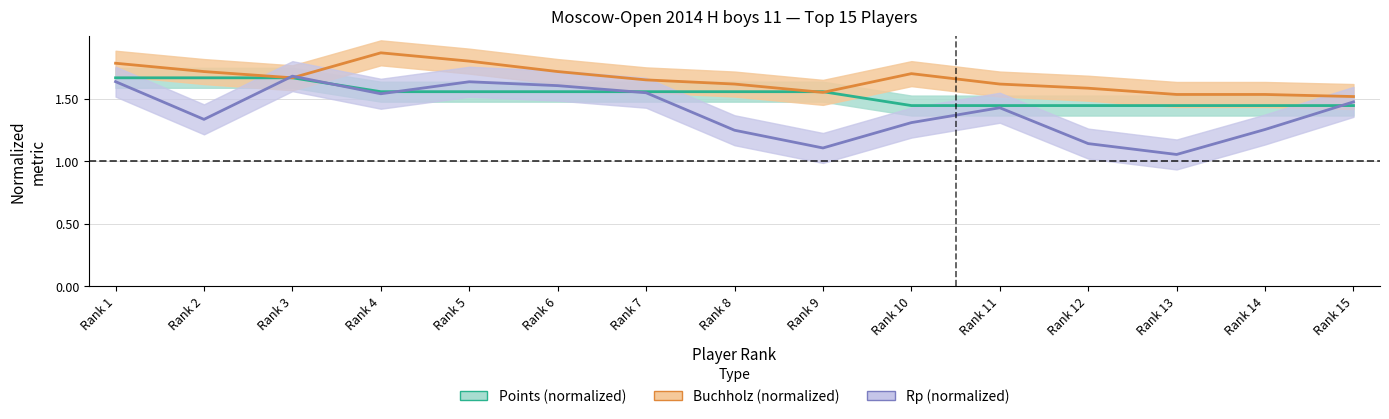

What is the greatest value displayed?

1.9